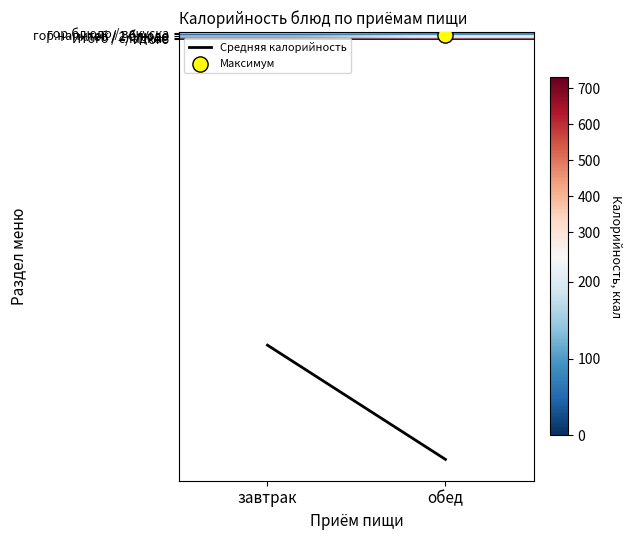

What is the total value across all series at обед?

1614.1